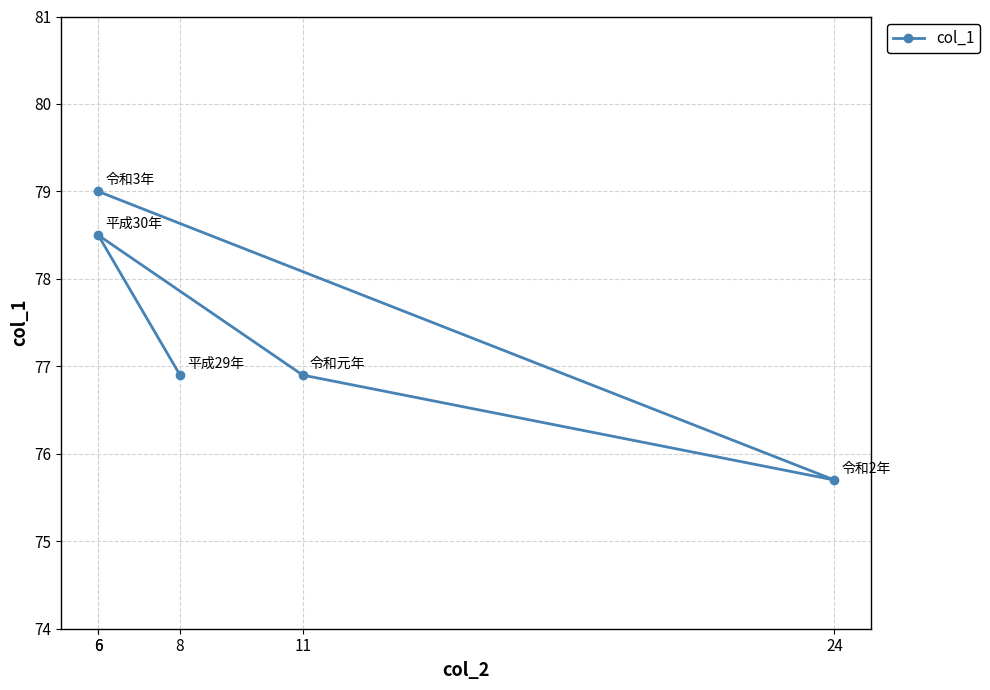

List the labels in order of value, smallest first.

24, 8, 11, 6, 6